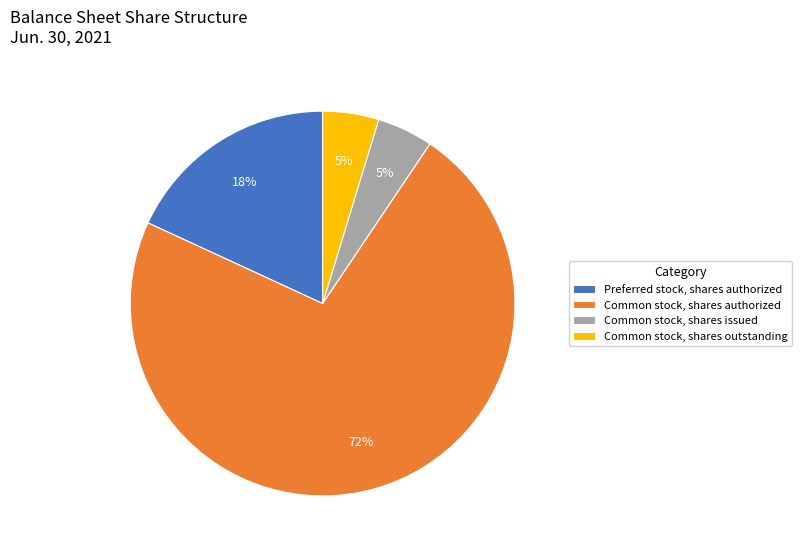

To the nearest percent, what is the difference between the Common stock, shares outstanding and Preferred stock, shares authorized slice percentages?

13%